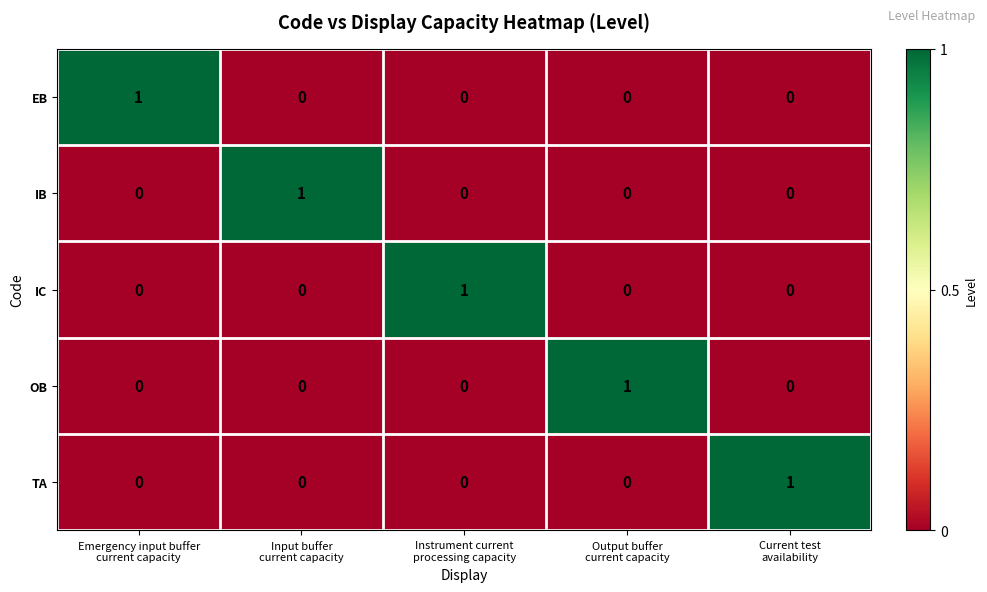

Count the EB values in the range 0 to 1.

5